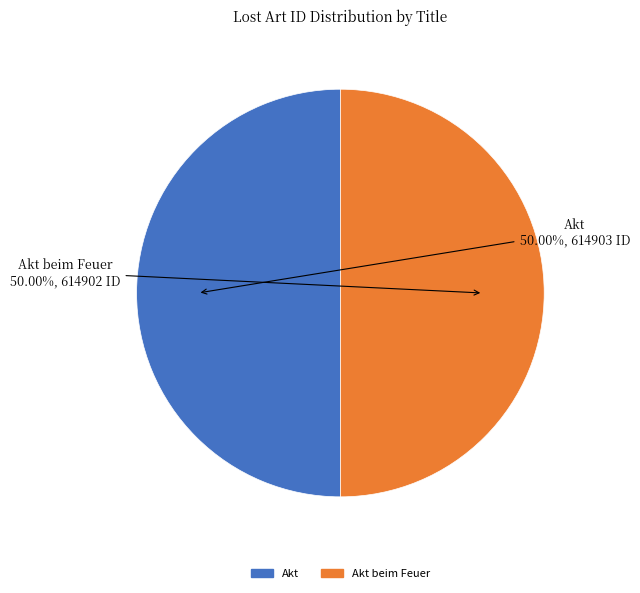

Count the number of slices in the pie.

2